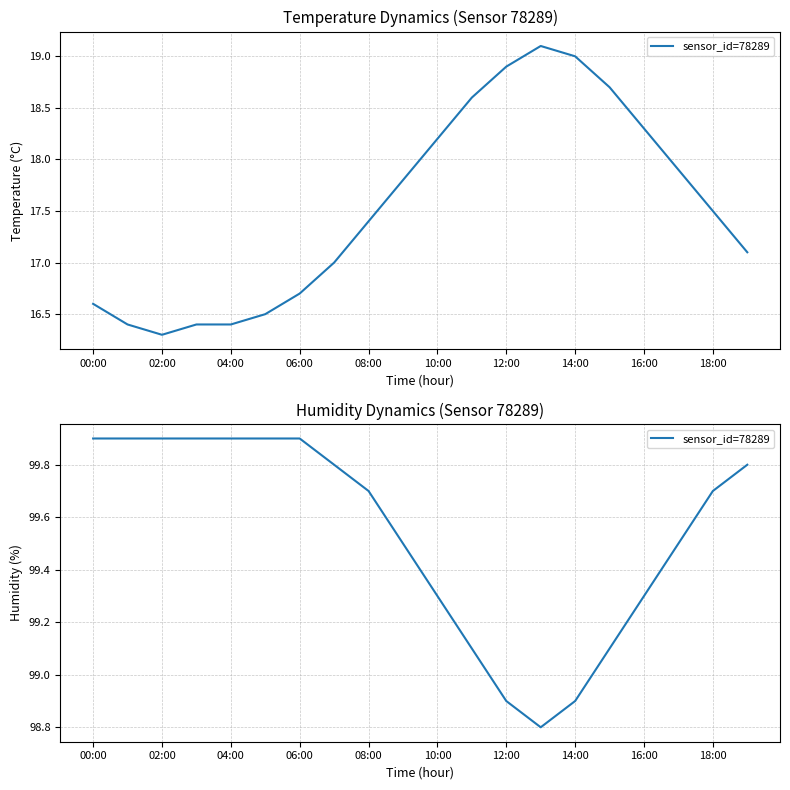

How many points are lower than both their immediate neighbors (excluding endpoints)?

1